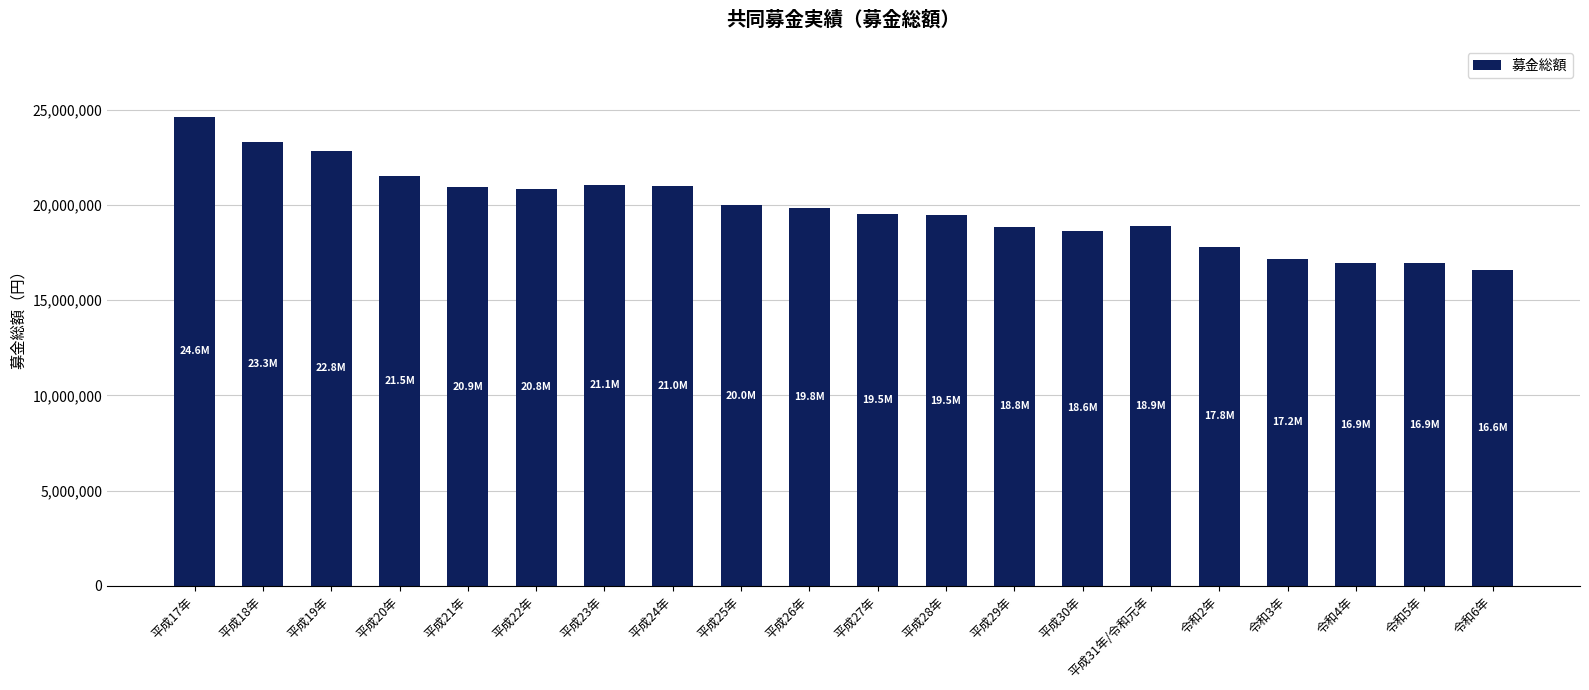

Which label corresponds to the smallest value in the chart?

令和6年